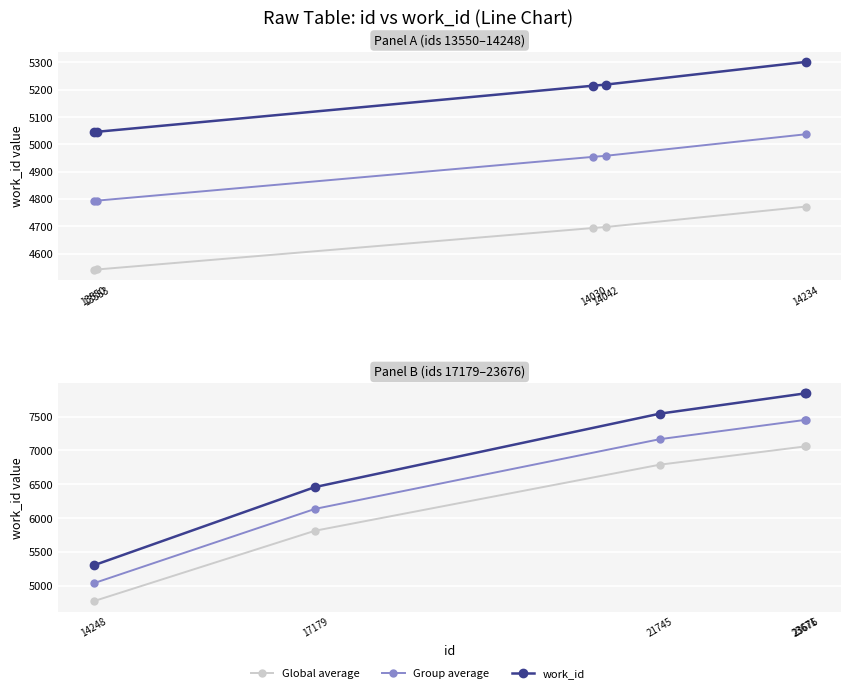

Between 21745 and 23671, which is larger?

23671